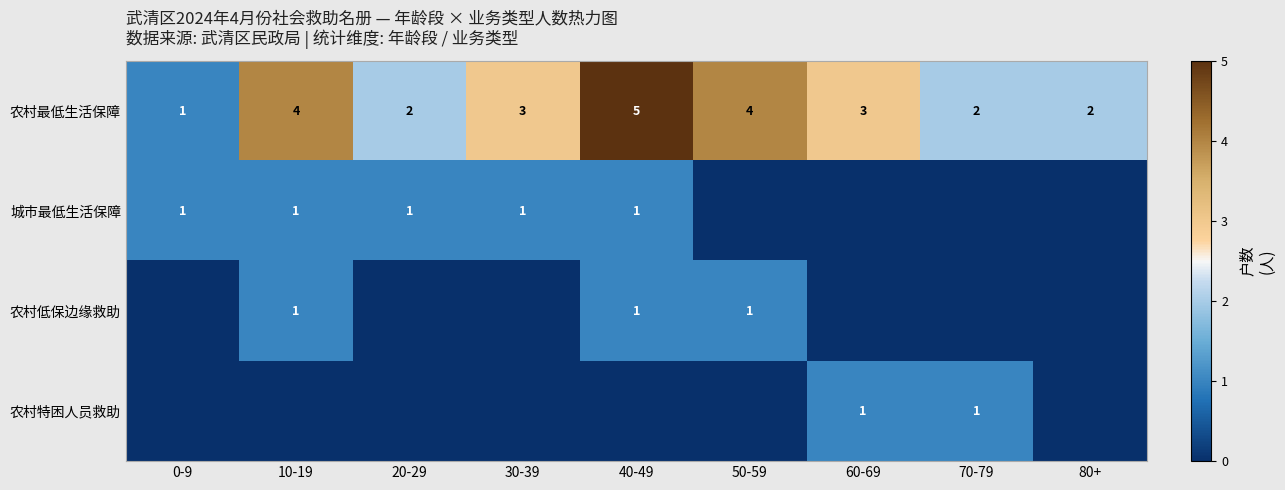

At which category is the sum across all series the highest?

40-49